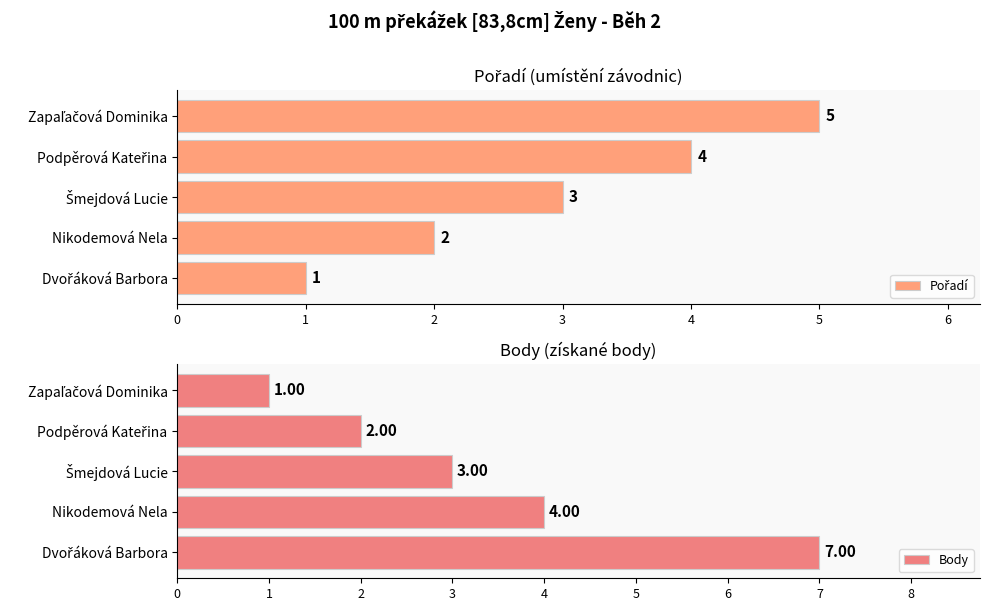

What are all the series names shown in the legend?

Pořadí, Body